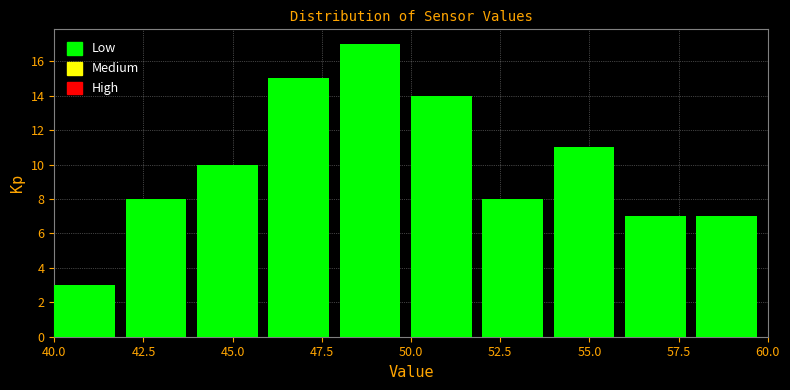

Over which range of the x-axis is the bar tallest?

48 to 50